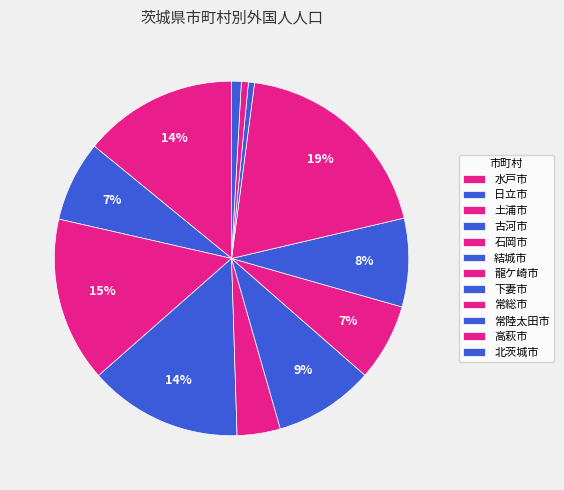

Between 高萩市 and 土浦市, which is larger?

土浦市